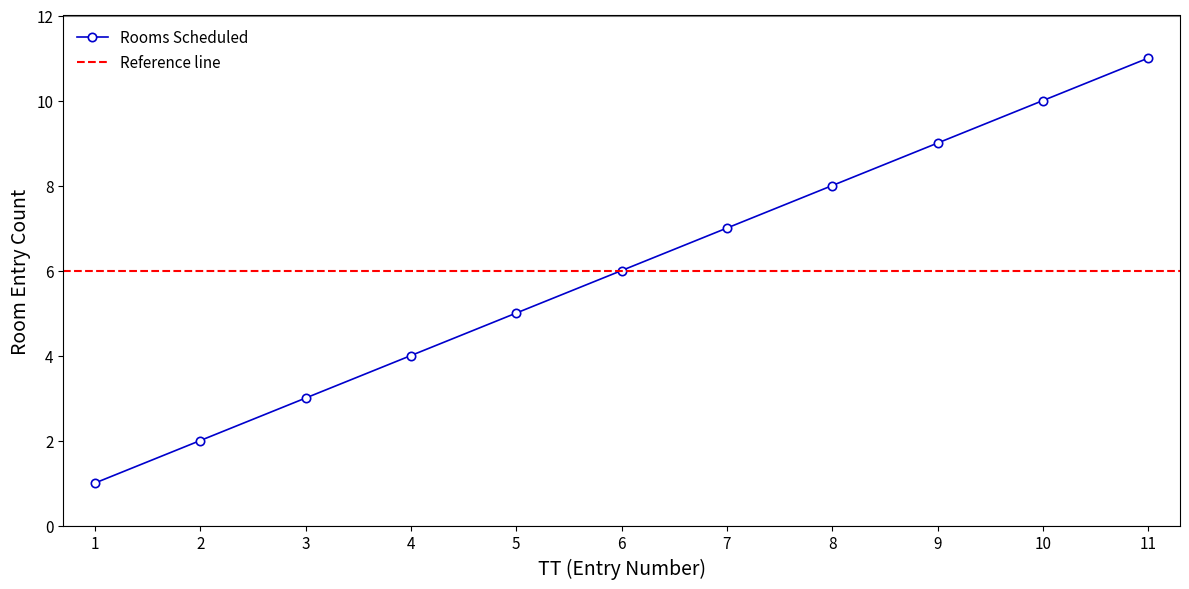

True or false: there are more than 2 points higher than both neighbors.

False